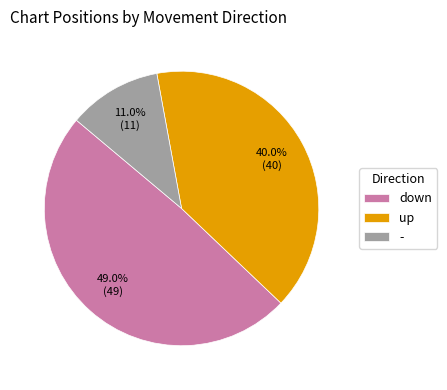

How many segments does this pie chart have?

3